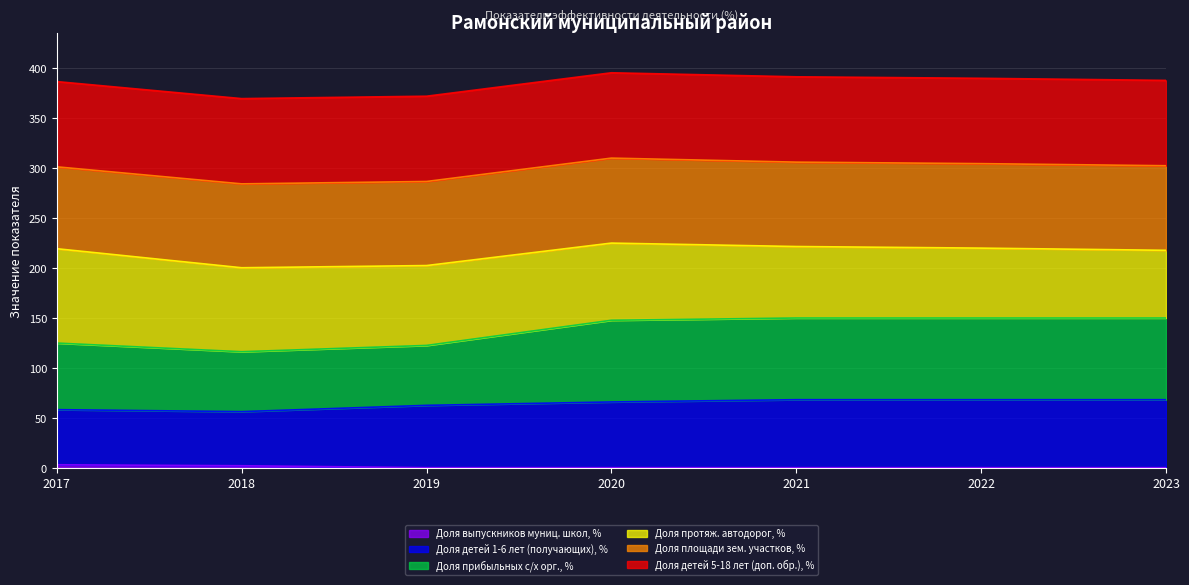

What is the total value across all series at 2019?

372.0